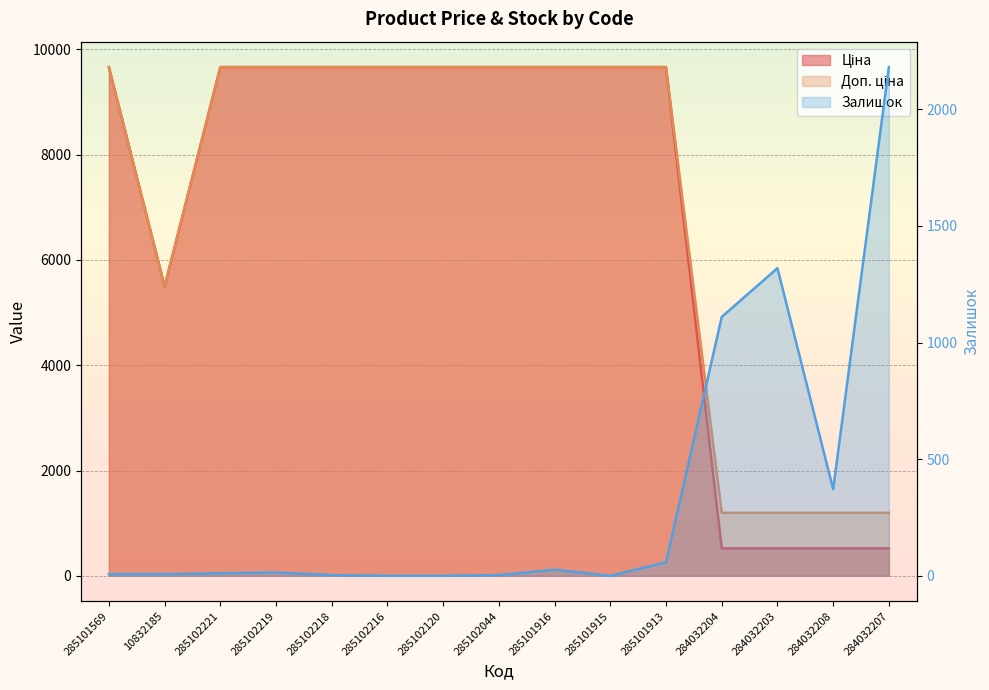

How many interior local valleys does the Ціна series have?

1